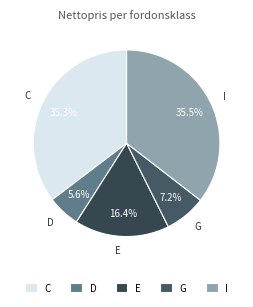

Does I account for over 50% of the chart?

No